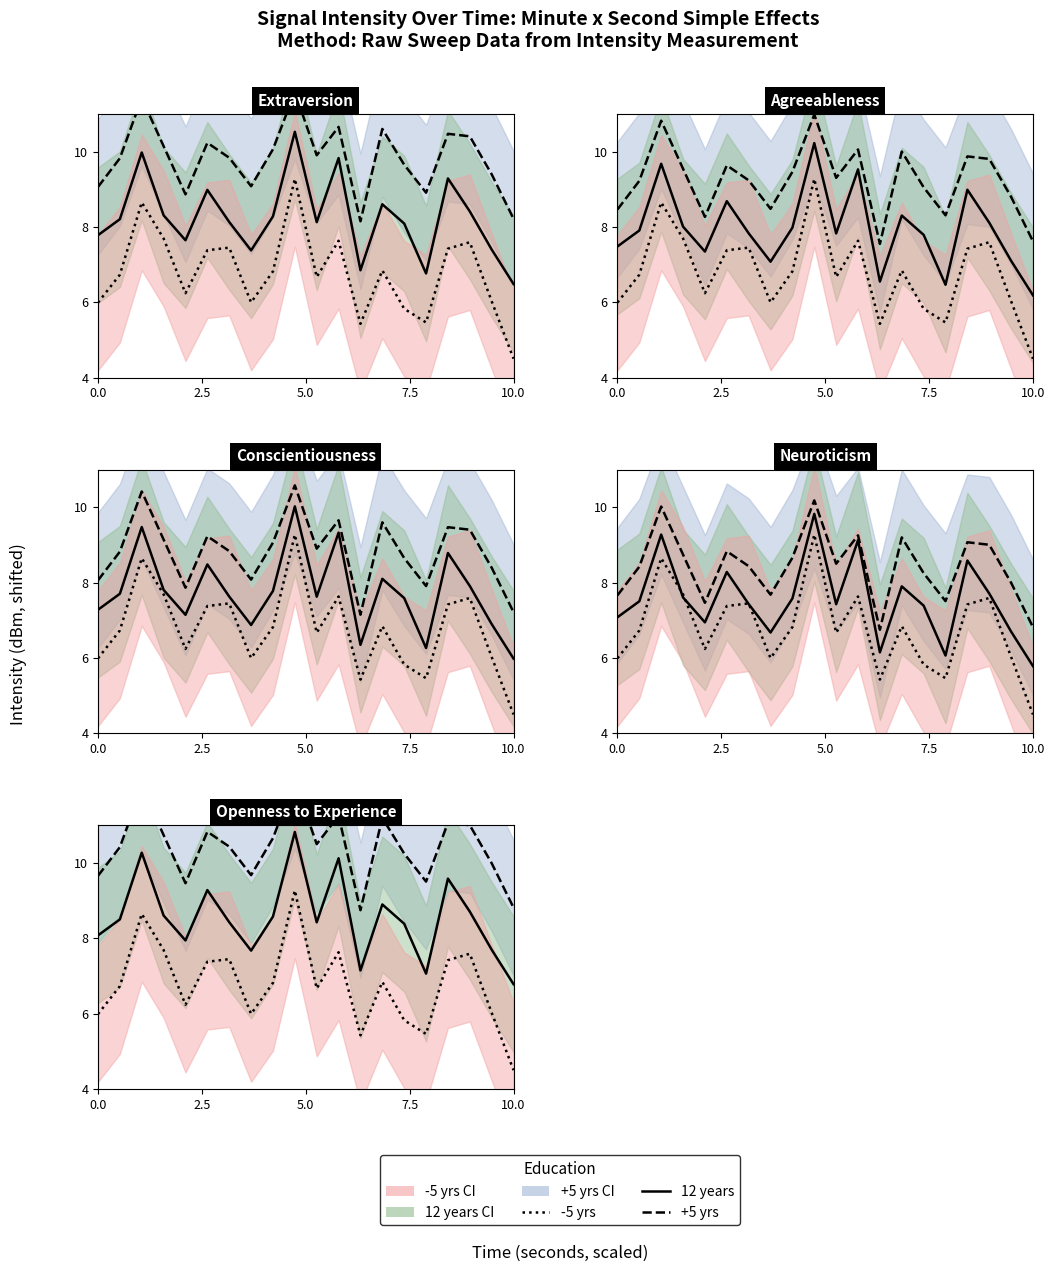

True or false: -5 yrs line and 12 years line intersect in this chart.

False